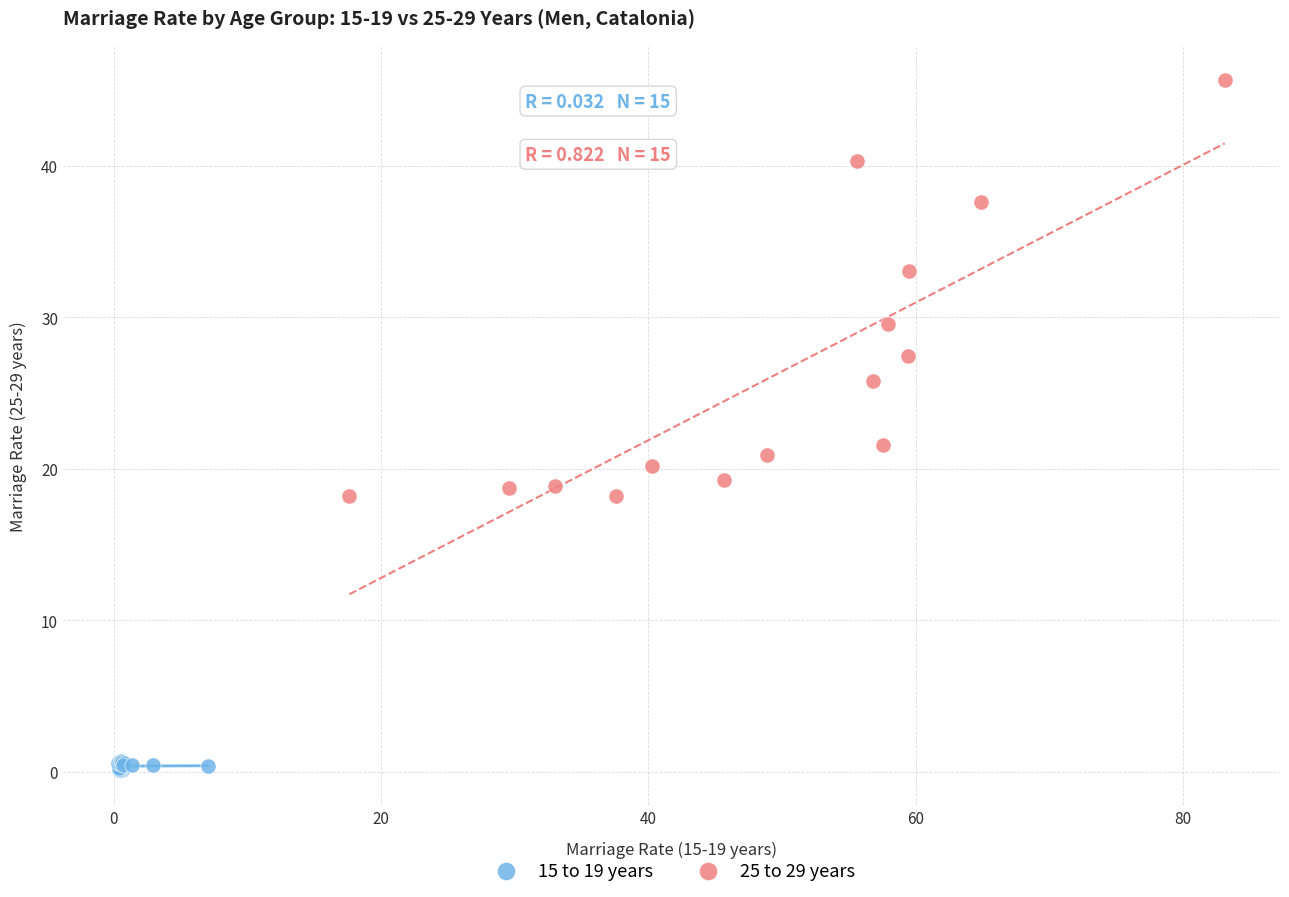

Which series has the largest Y range (max minus min)?

25 to 29 years